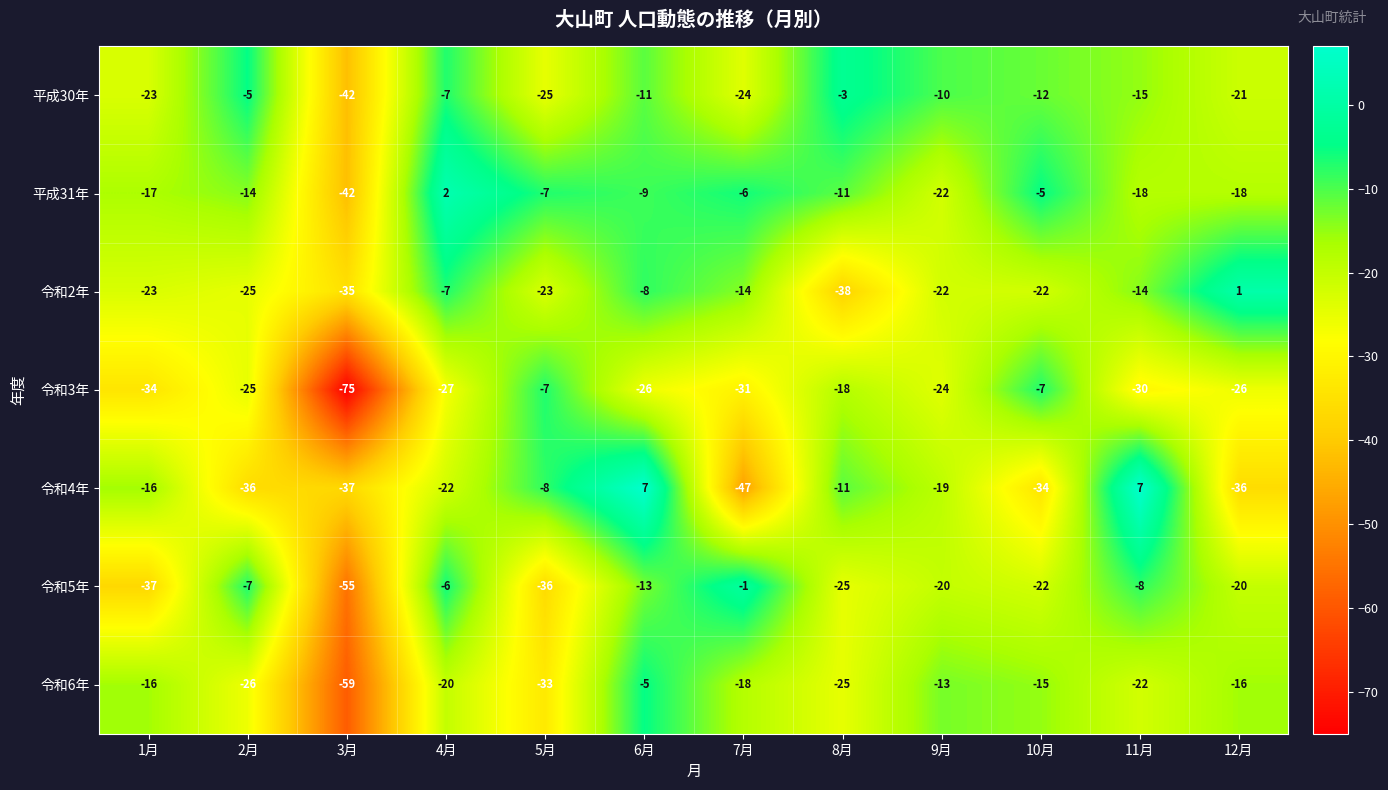

Is it true that 令和4年 equals 2 at 11月?

False